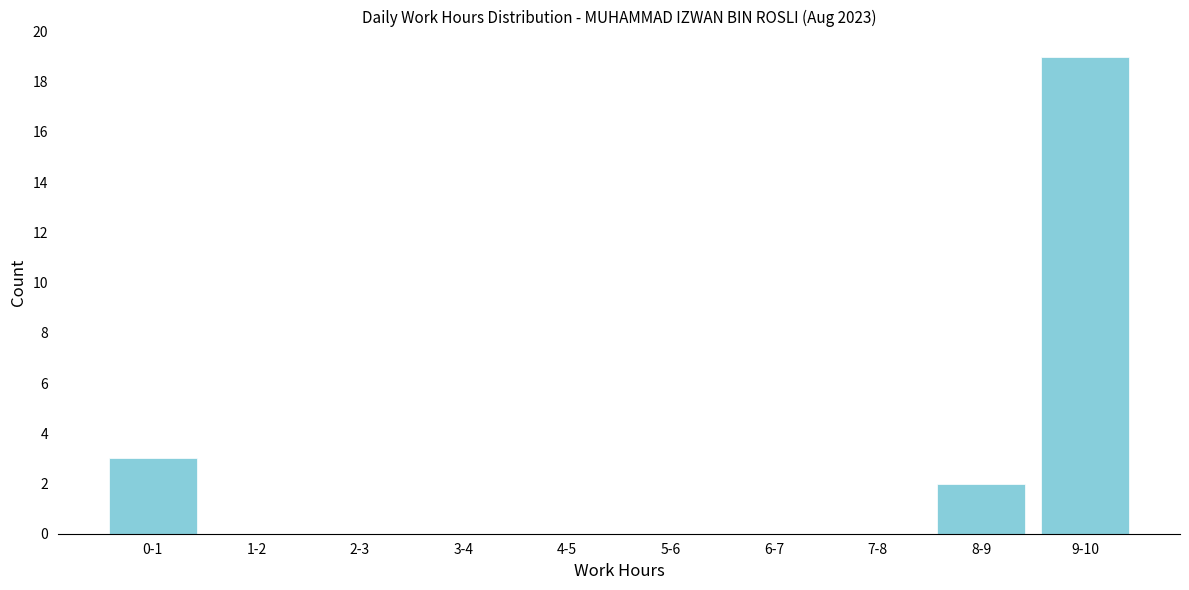

Reading left to right, extract all data points from this chart.

0-1=3	1-2=0	2-3=0	3-4=0	4-5=0	5-6=0	6-7=0	7-8=0	8-9=2	9-10=19